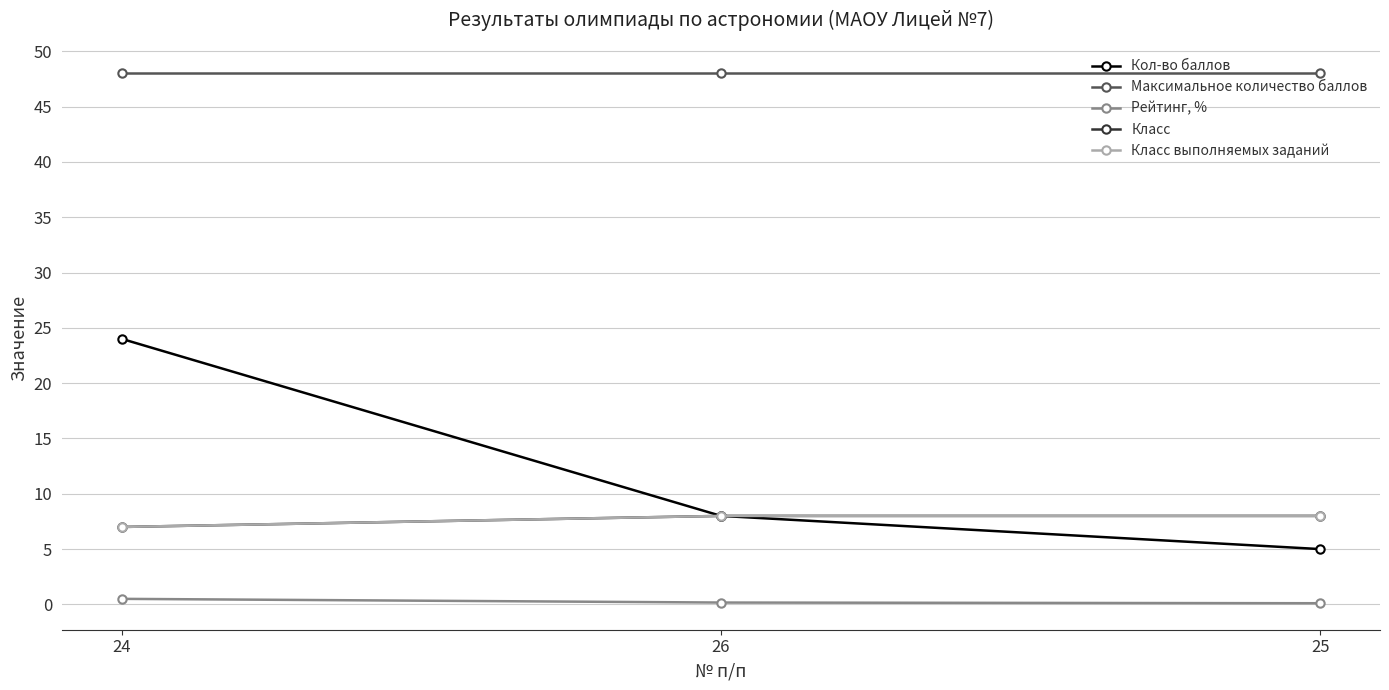

At which category is the sum across all series the highest?

24